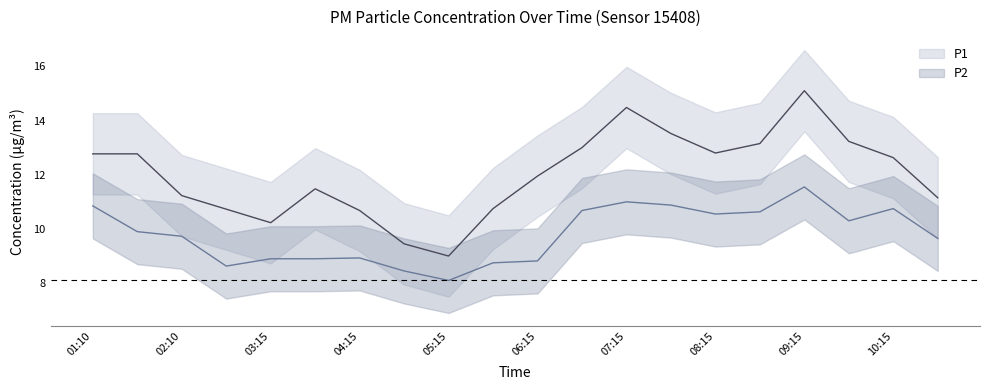

What position from the left is 04:15?

4